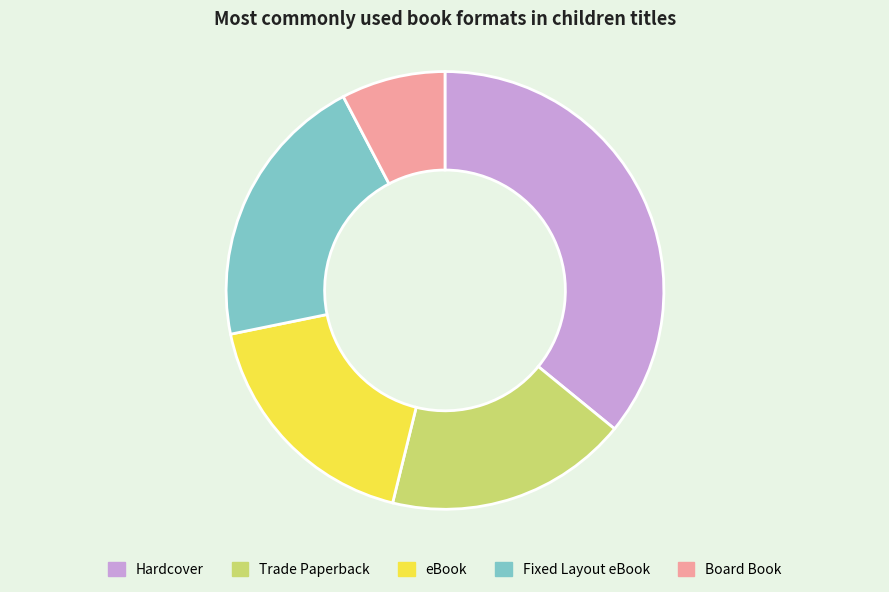

Does eBook account for over 50% of the chart?

No